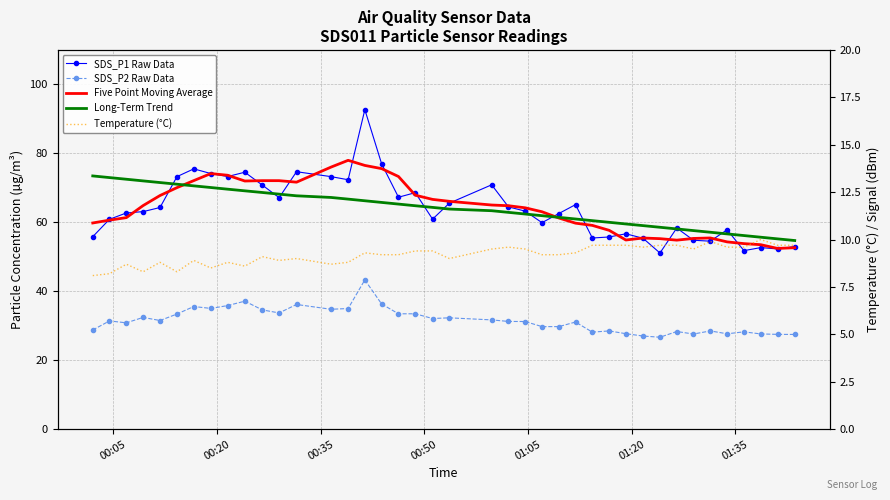

Rank the series by their maximum value, from lowest to highest.

Temperature (°C), SDS_P2 Raw Data, Long-Term Trend, Five Point Moving Average, SDS_P1 Raw Data